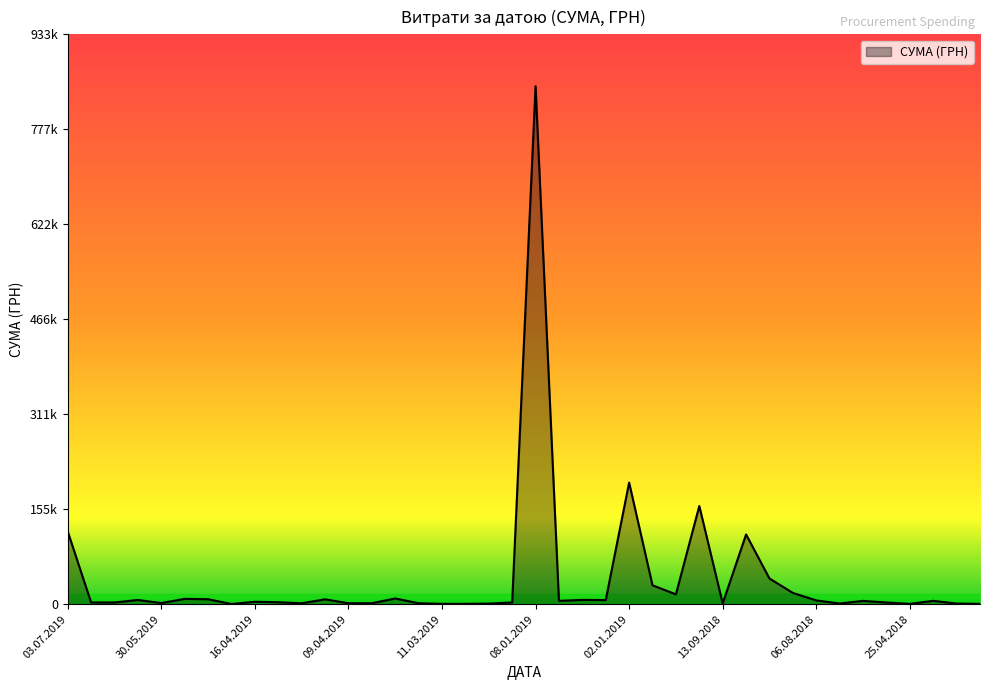

Reading left to right, what are all the values shown in this chart?

119203.8	2933.4	2850.0	7000.0	1932.0	8789.0	8201.8	402.1	4026.0	3272.8	1560.0	8050.0	1620.0	1632.0	9433.7	1660.0	646.5	647.0	1051.9	2939.9	847922.9	5566.0	7056.0	6863.2	199086.1	30937.5	16159.2	160800.0	1320.0	114201.4	42045.4	18507.0	6250.0	1214.0	5460.0	2859.0	576.9	5568.0	1162.7	578.0